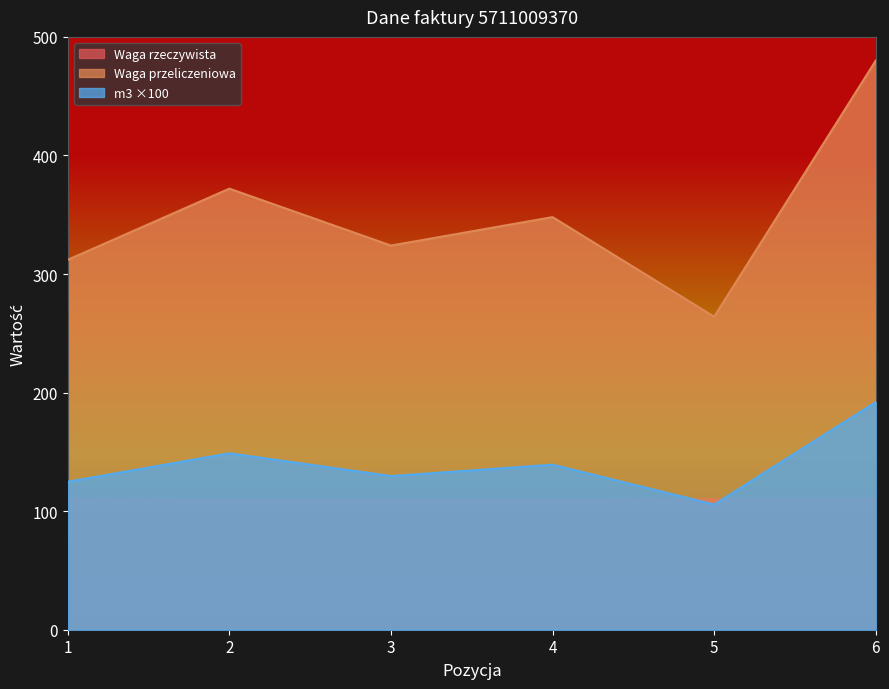

Is it true that Waga rzeczywista equals 64.8 at 3?

False